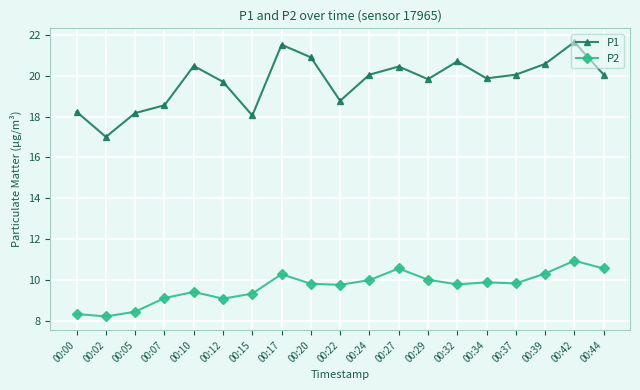

The P1 series shows 18.2 at 00:00. True or false?

True